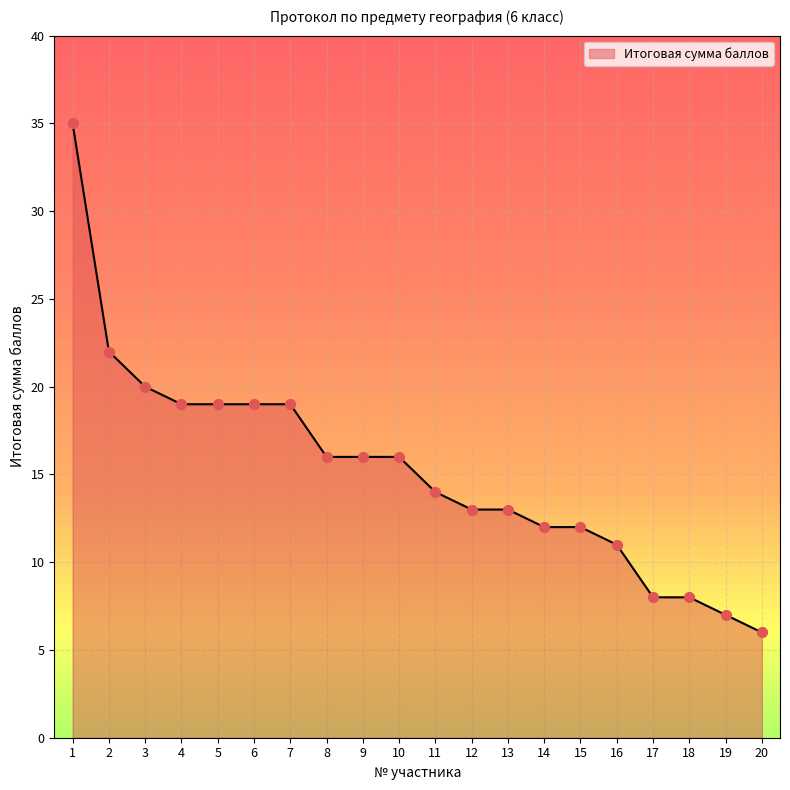

What is the change in value from 4 to 17?

-11